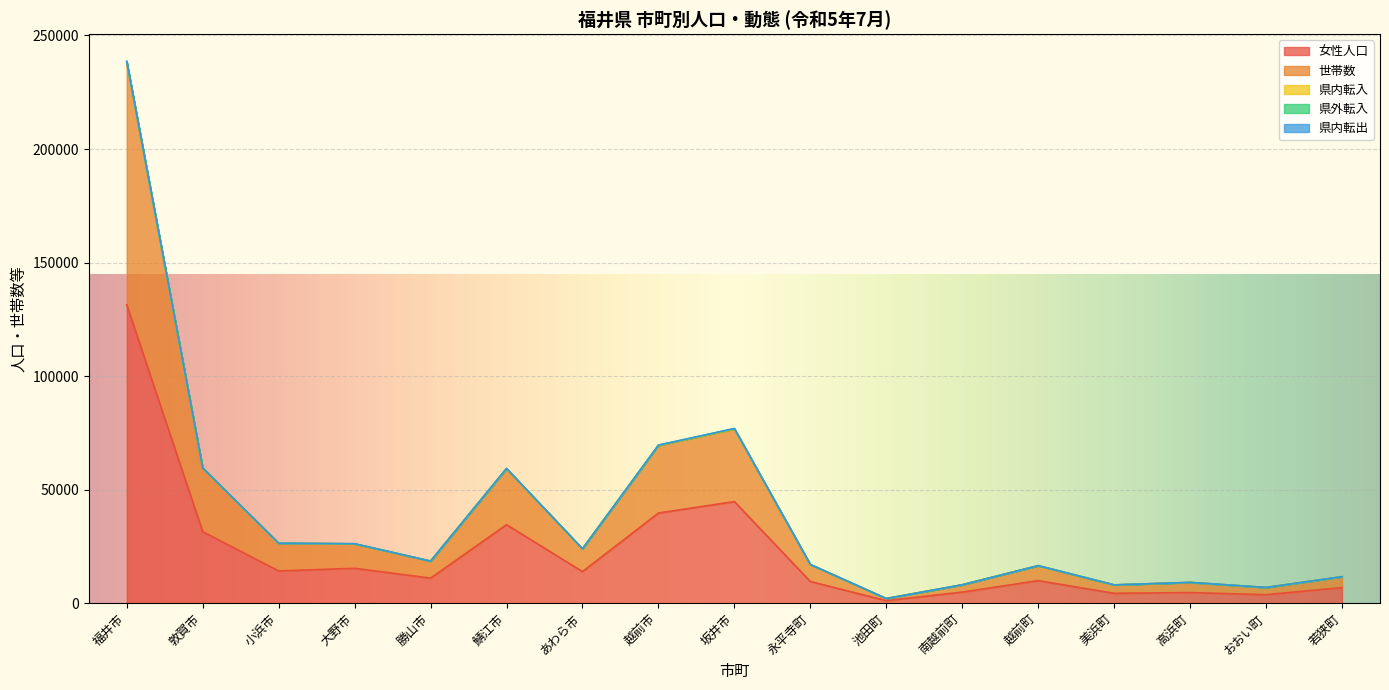

Where is 女性人口 nearest to the value 66270?

坂井市